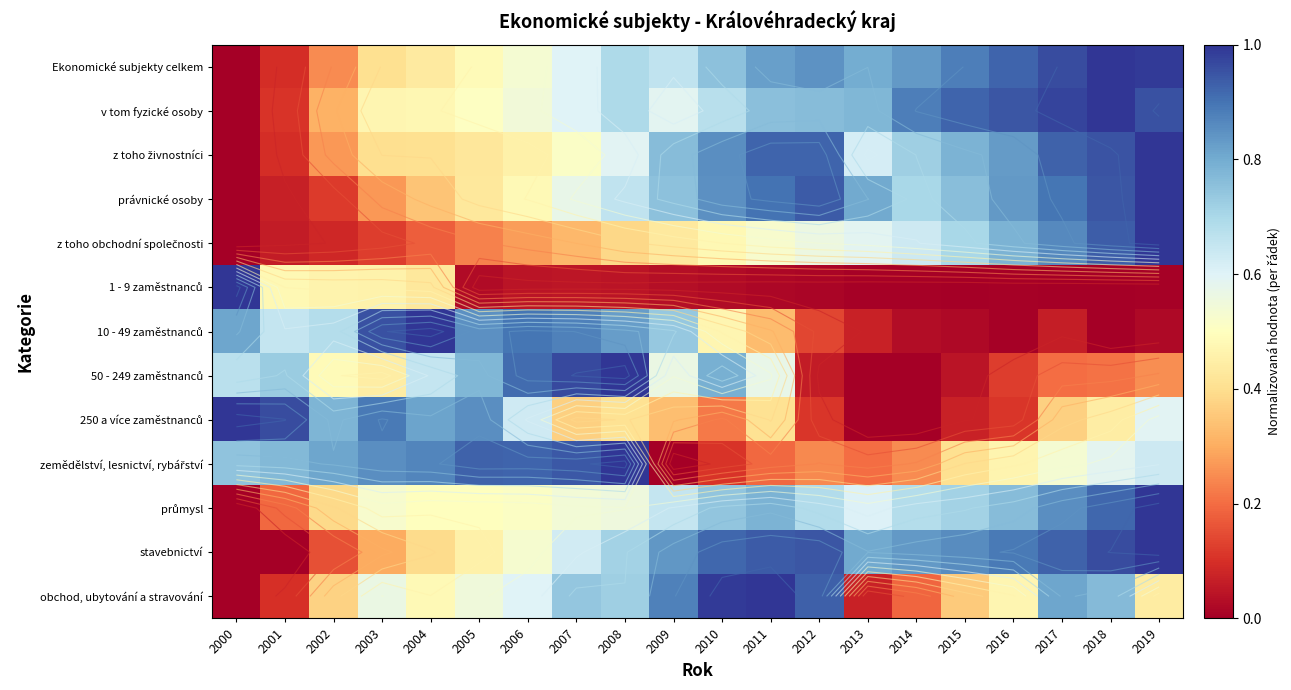

Is it true that z toho živnostníci equals 0.6 at 2016?

False